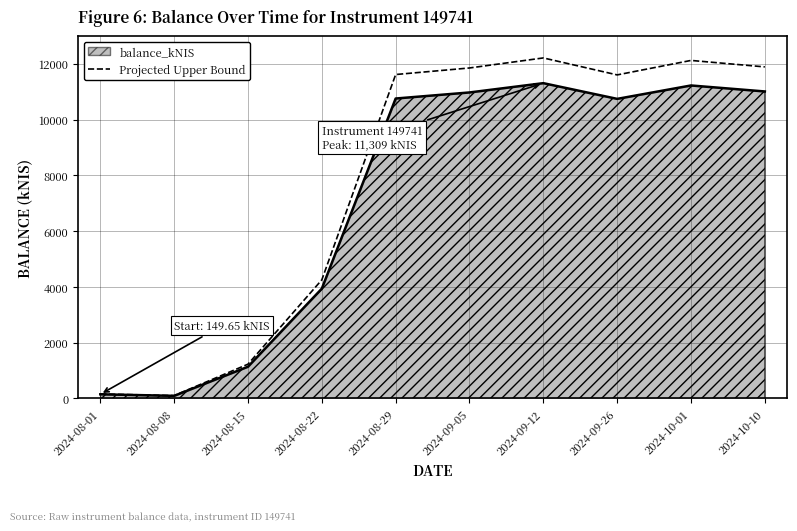

What is the maximum value shown in the chart?

12213.8